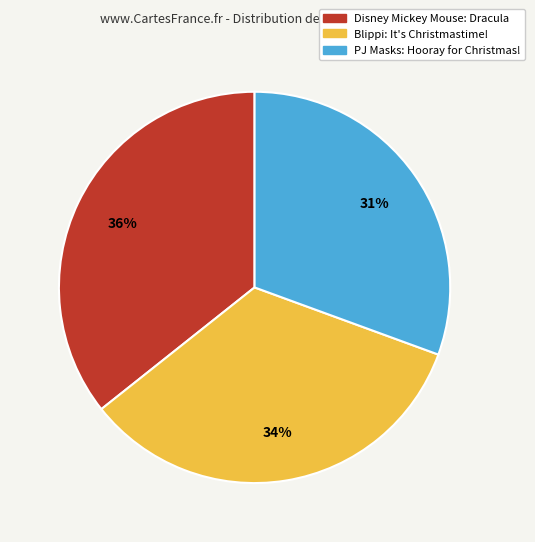

Is it true that Disney Mickey Mouse: Dracula is 49% of the pie?

False